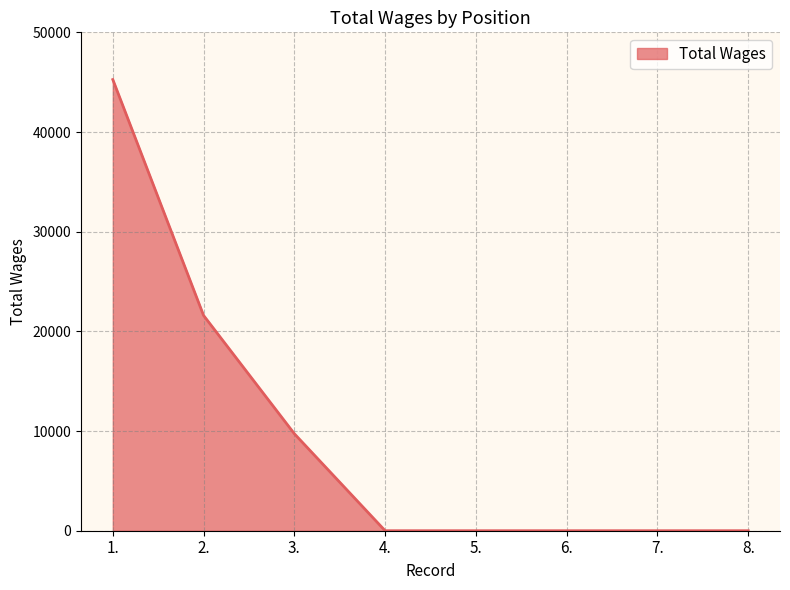

True or false: there are more than 2 points higher than both neighbors.

False